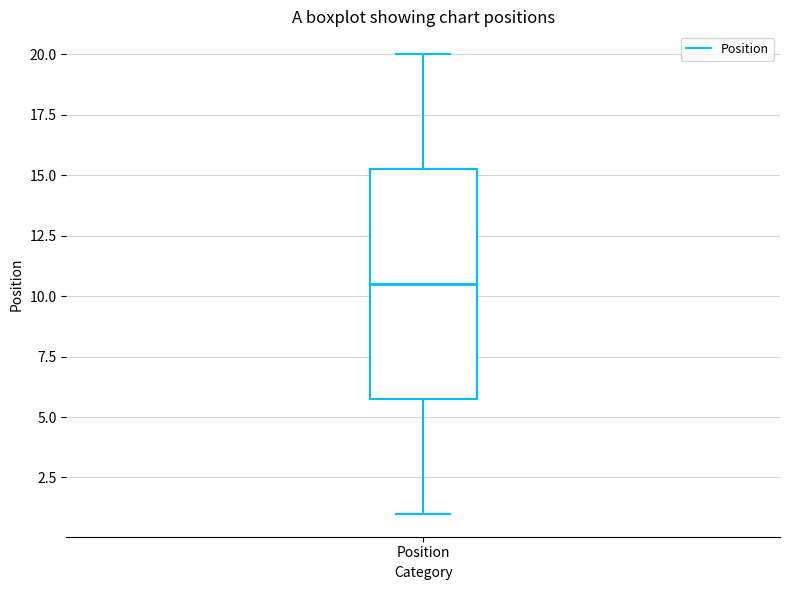

Where does the lower whisker of the box for Position end on the y-axis? The values are not printed on the chart, so give them approximately, as read against the axis.

1.0